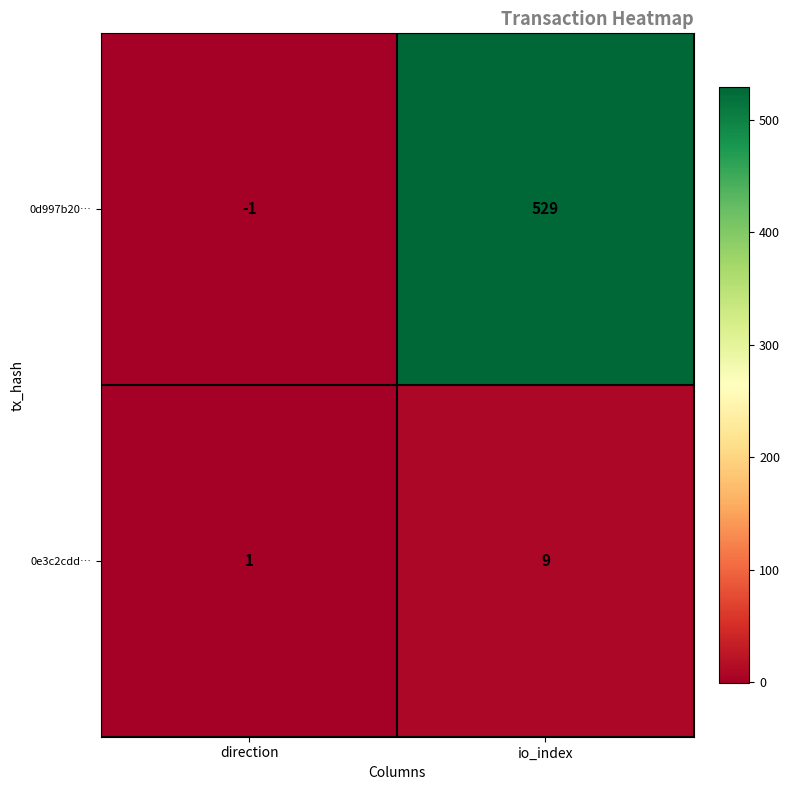

What is the difference between the 0d997b20… values at direction and io_index?

530